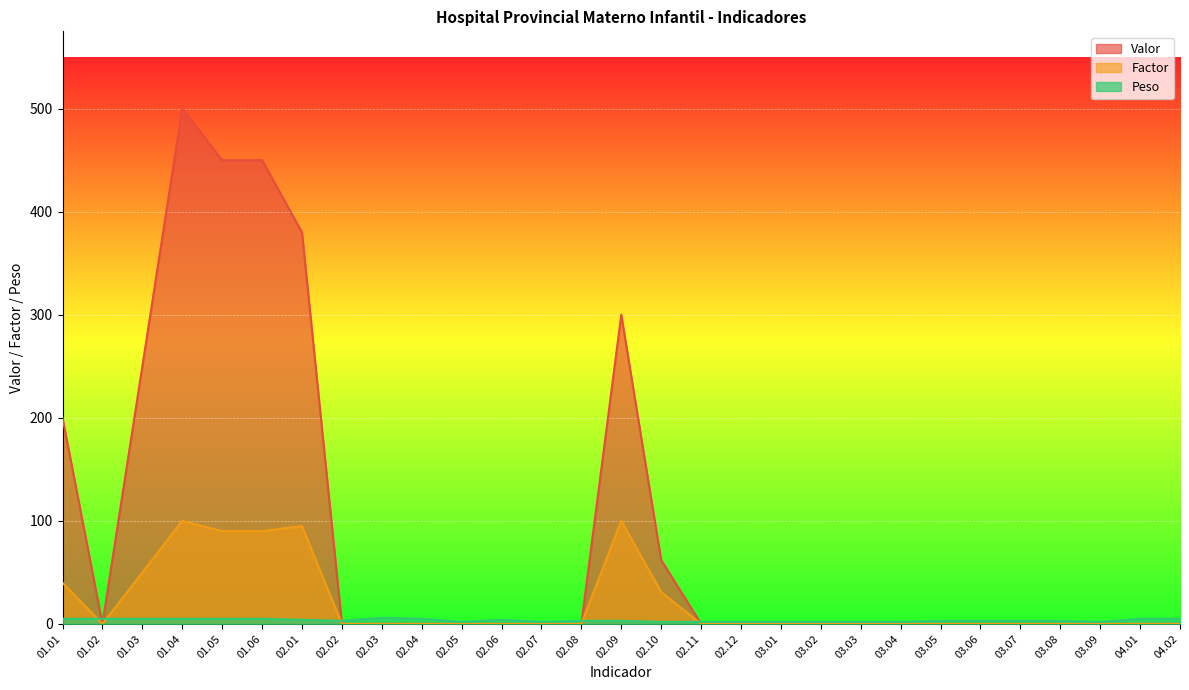

Between which two adjacent categories do Peso and Factor first intersect?

01.01 and 01.02